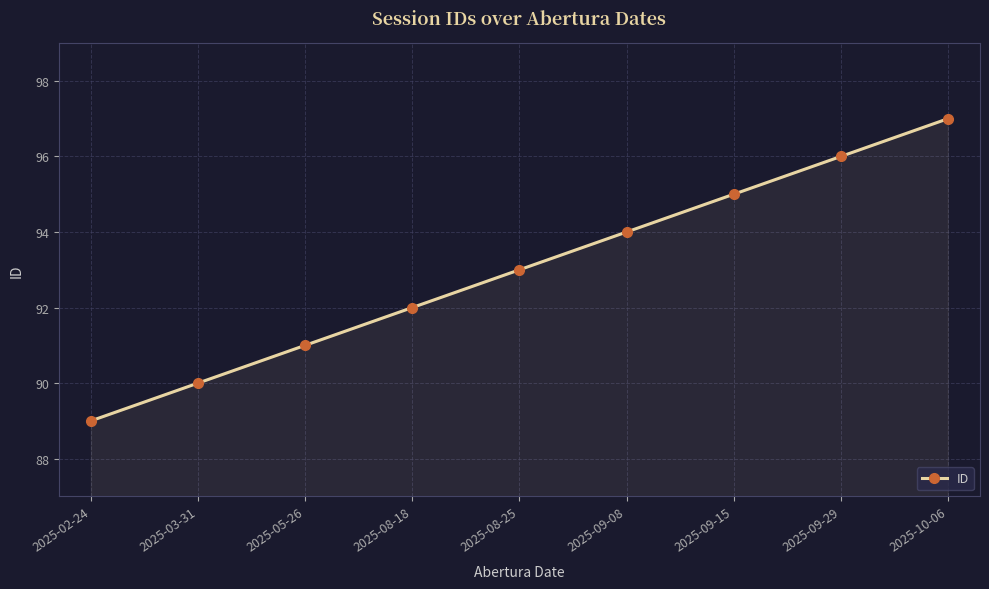

True or false: the data has more than 1 interior local peaks.

False